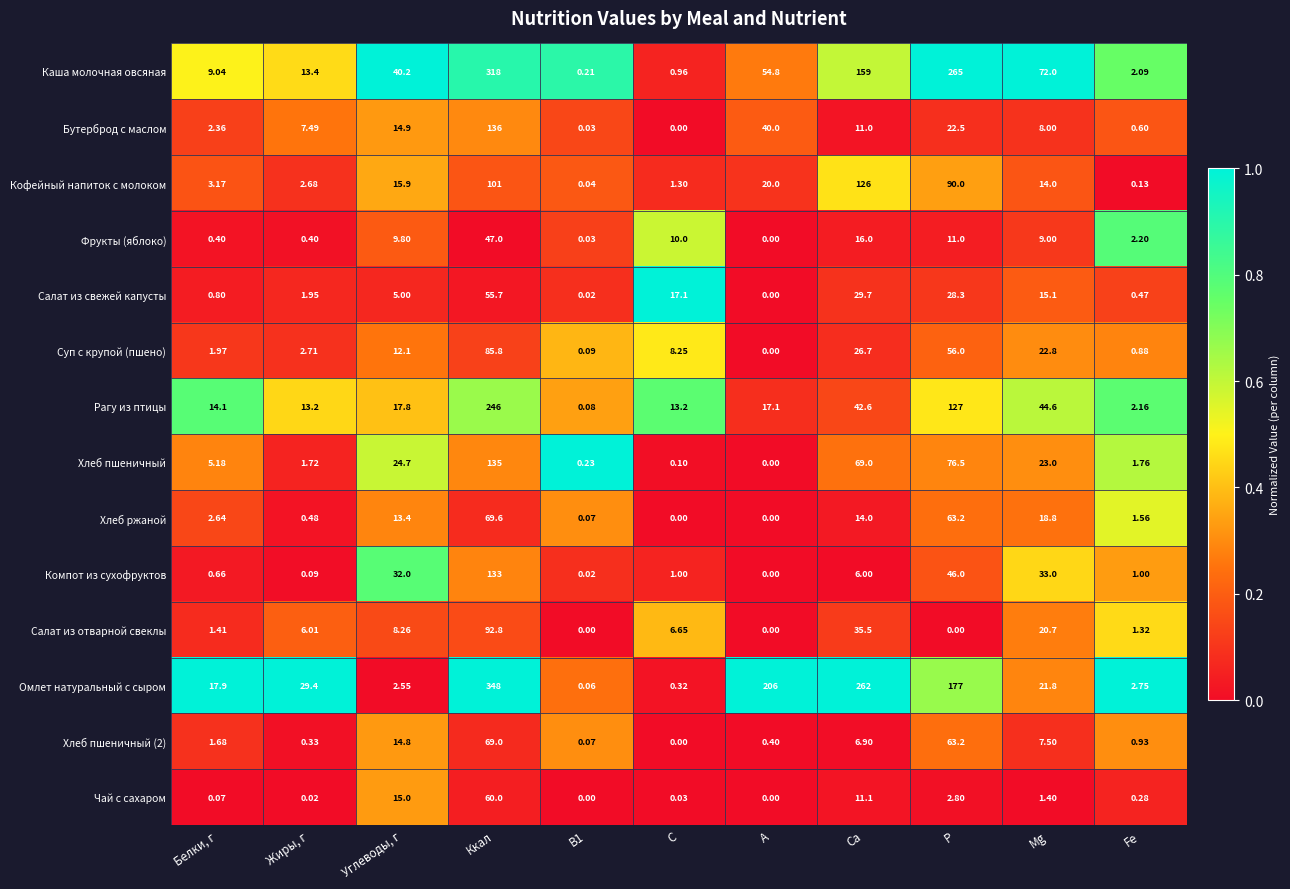

Which series has the largest range (max minus min)?

Омлет натуральный с сыром